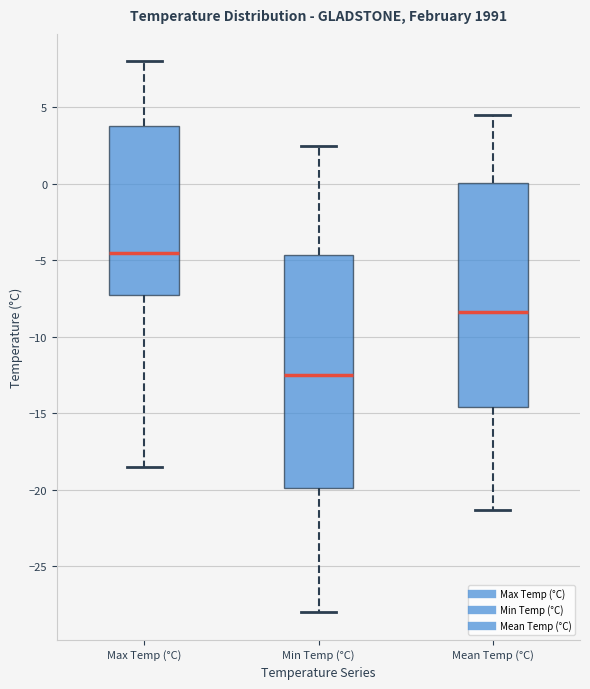

Which box is the tallest, from its lower edge to its upper edge?

Min Temp (°C)